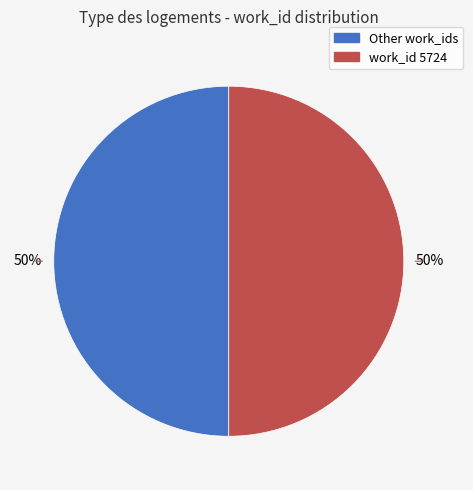

To the nearest percent, what is the average slice percentage?

50%